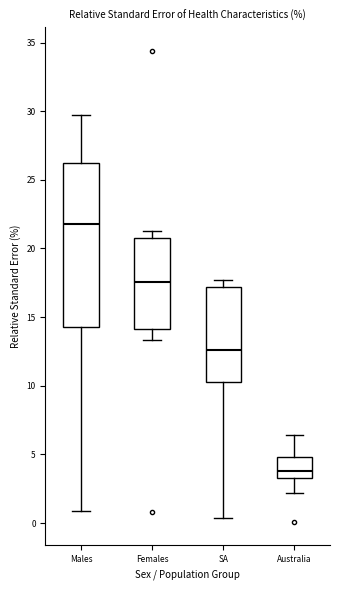

Which box's median line is the lowest?

Australia